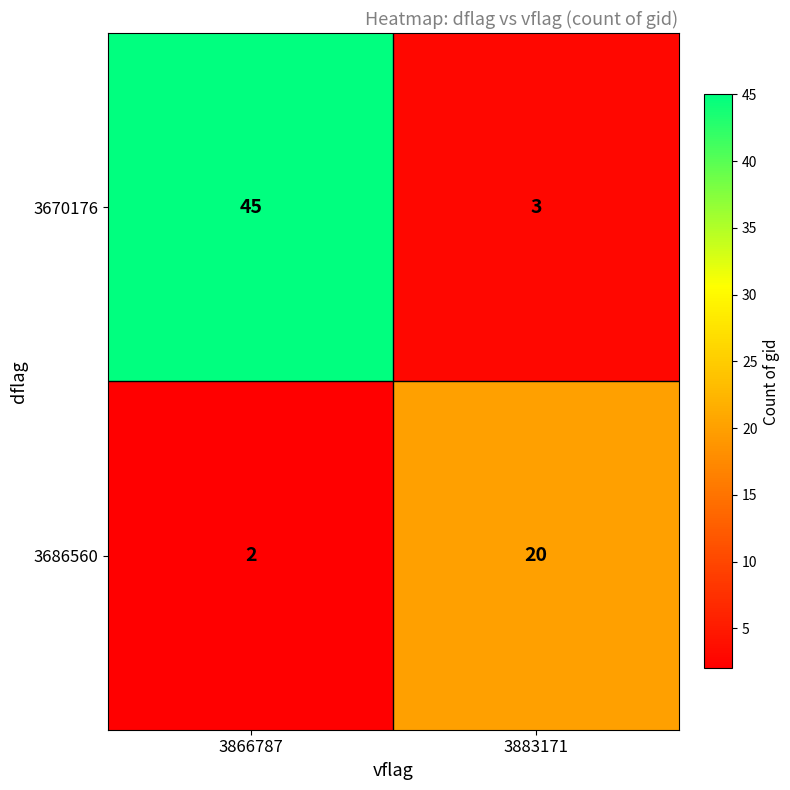

At which label is 3686560 closest to 11?

3866787